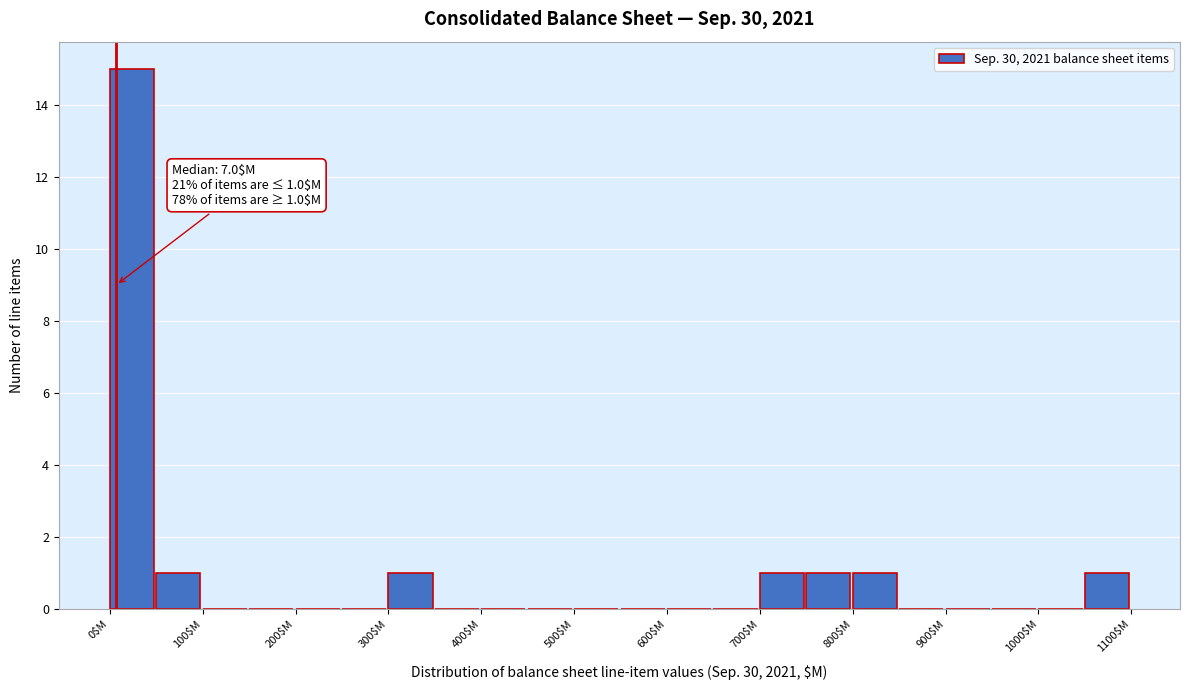

Which range on the x-axis has the tallest bar?

0 to 50